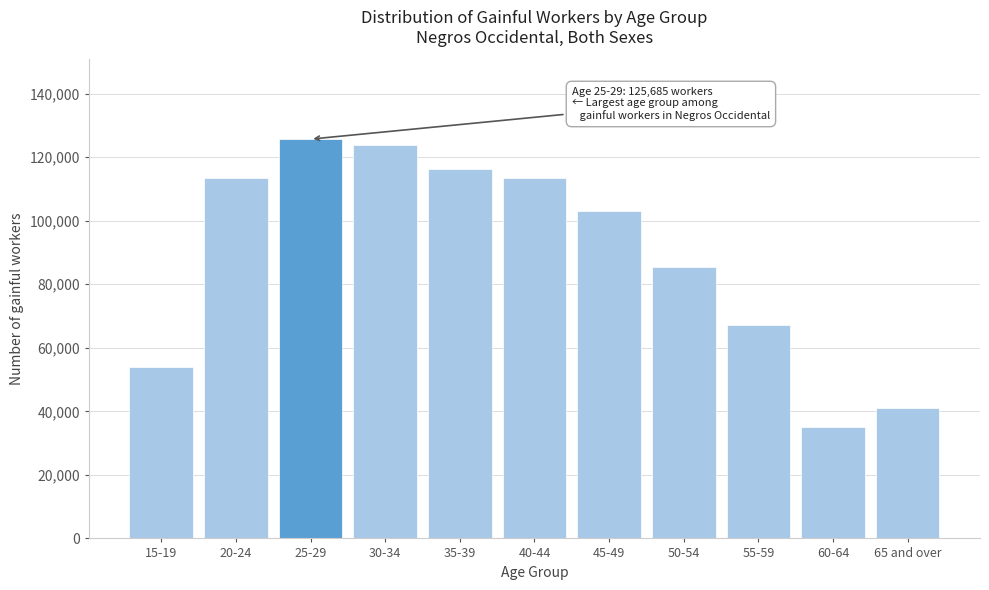

What is the difference between the maximum and minimum values?

90537